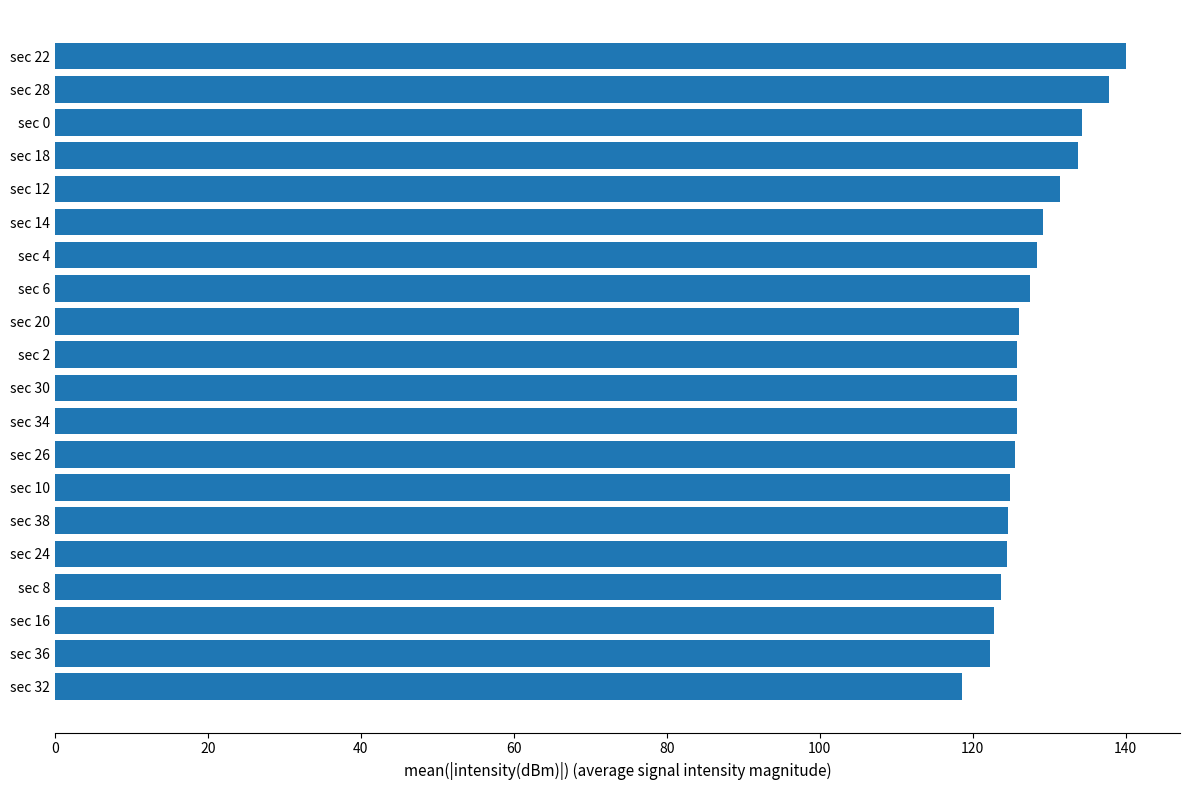

Are the bars grouped side by side (vs. stacked)?

No